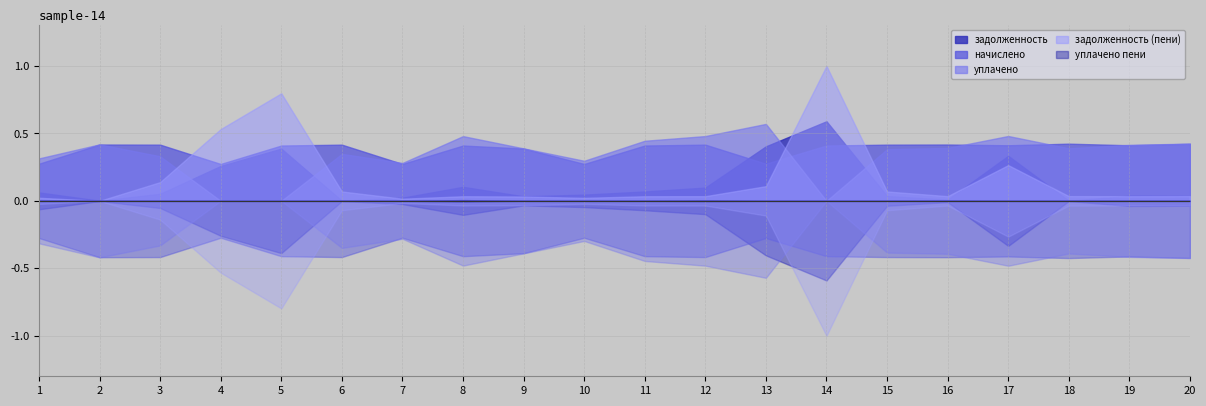

Where does the уплачено series first go above 2814?

2